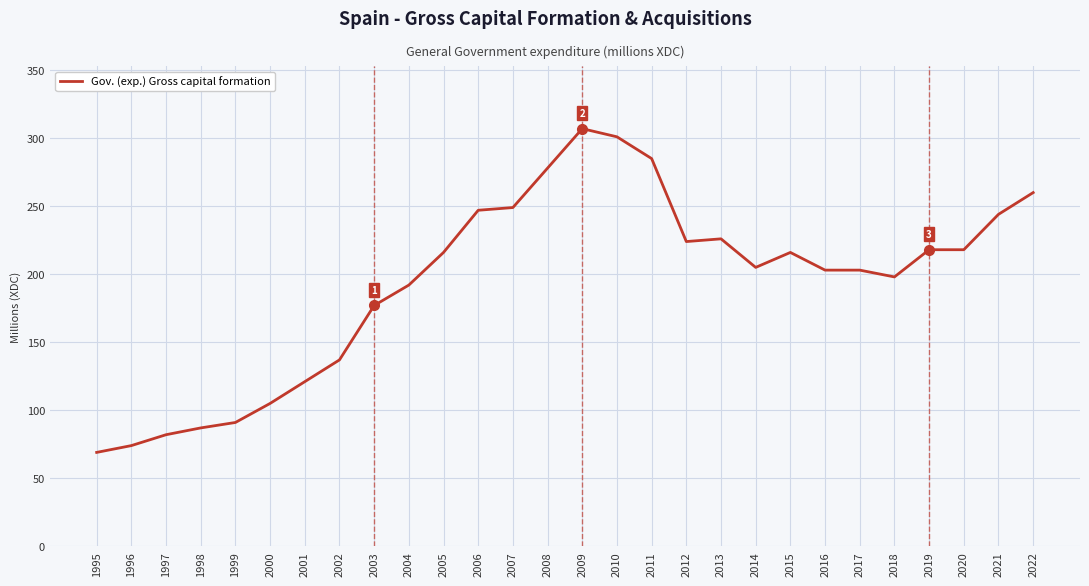

Is it true that the value at 2013 is 226?

True